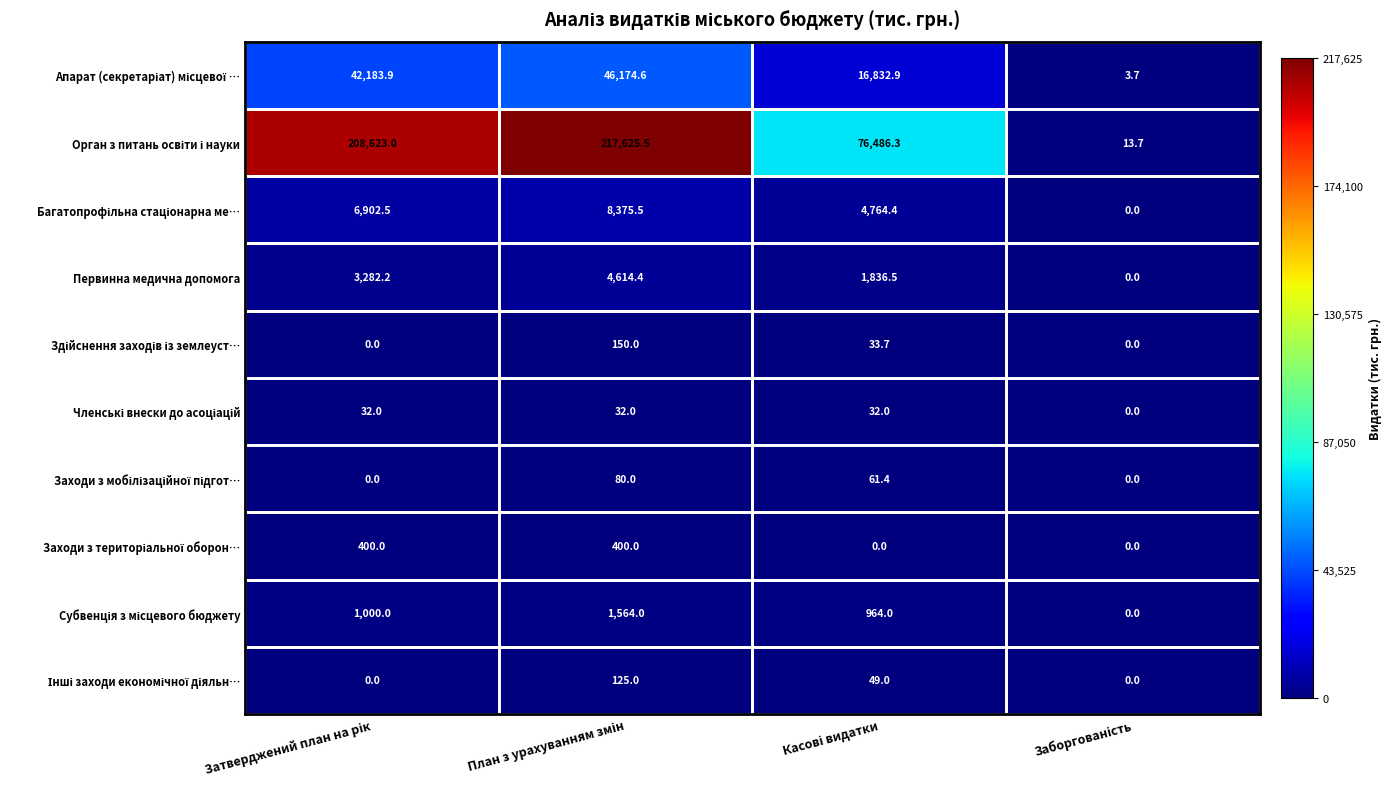

What is the greatest value displayed?

217625.5